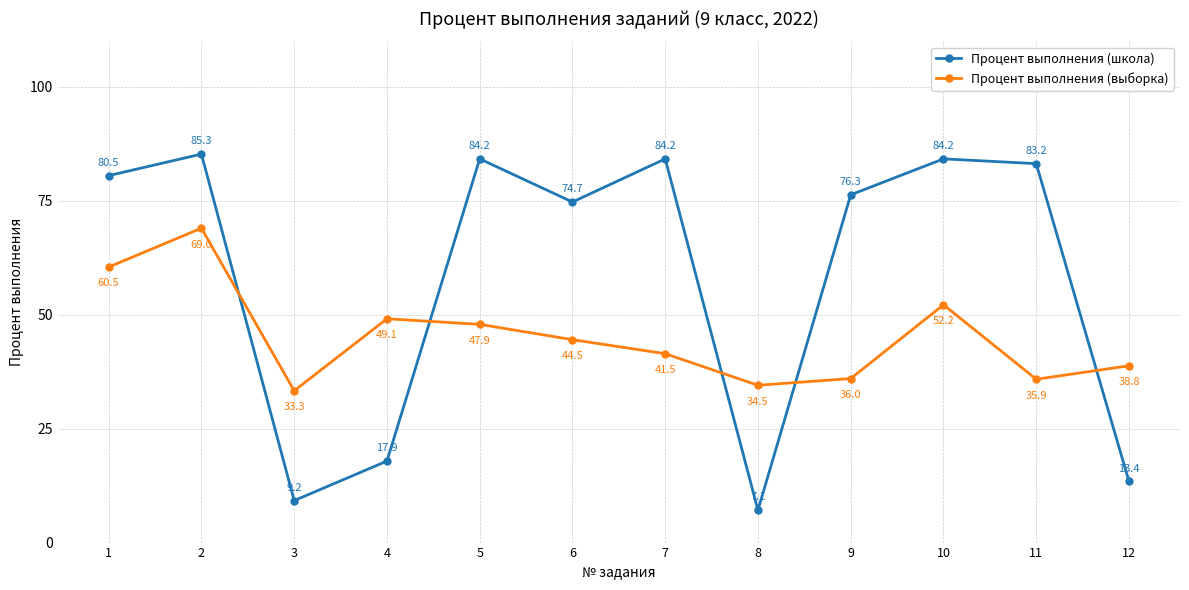

Which series has the largest range (max minus min)?

Процент выполнения (школа)